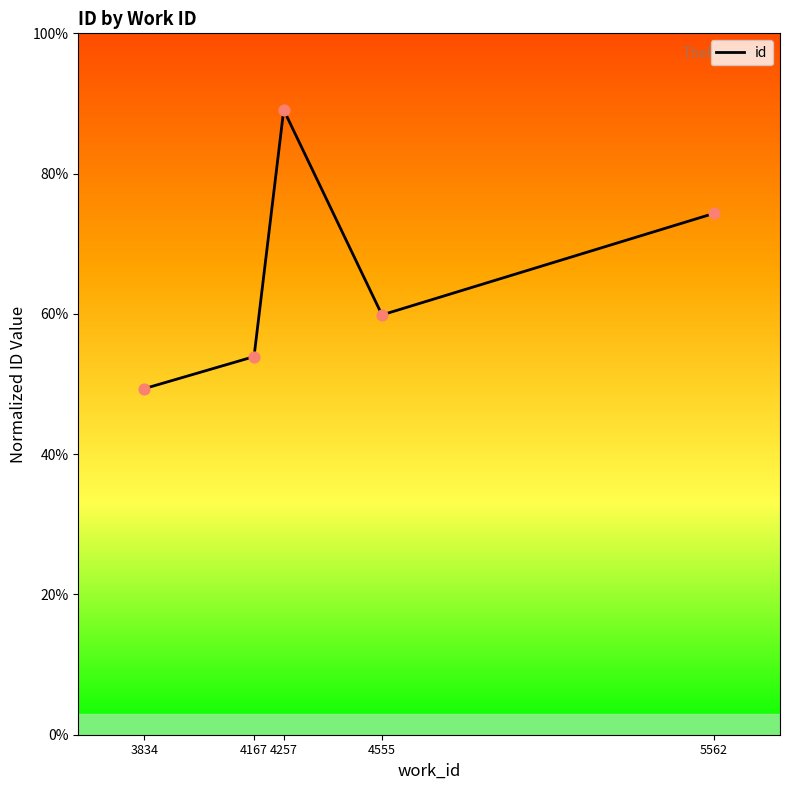

Between 5562 and 4167, which is larger?

5562